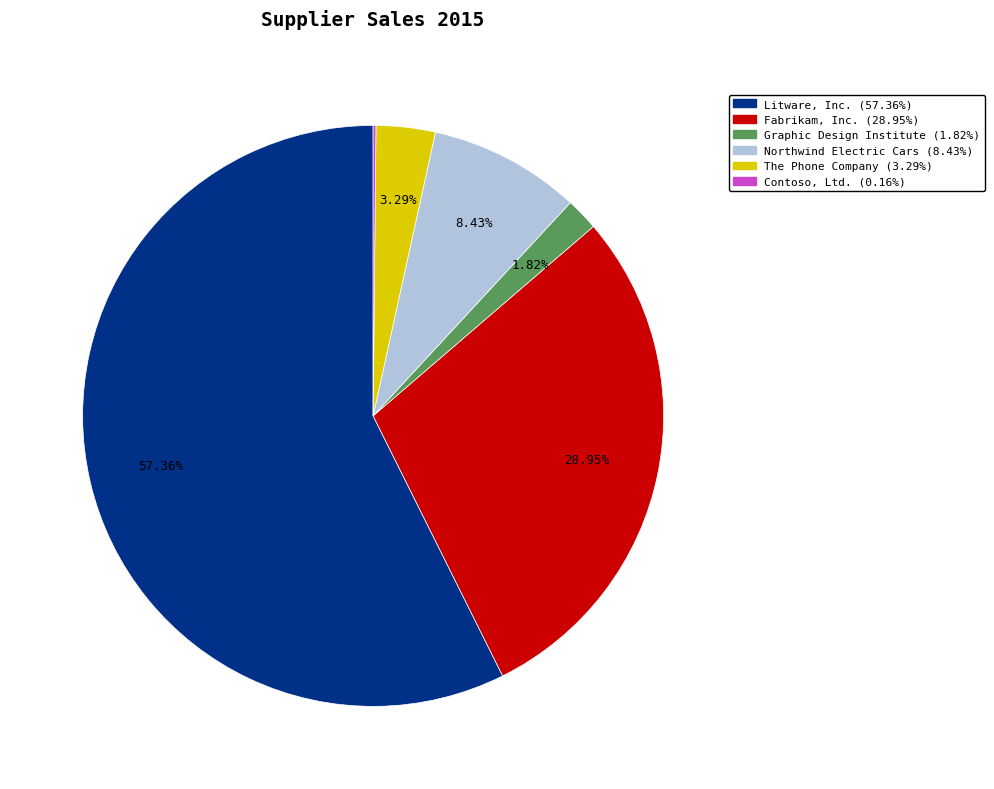

To the nearest percent, what is the average slice percentage?

17%